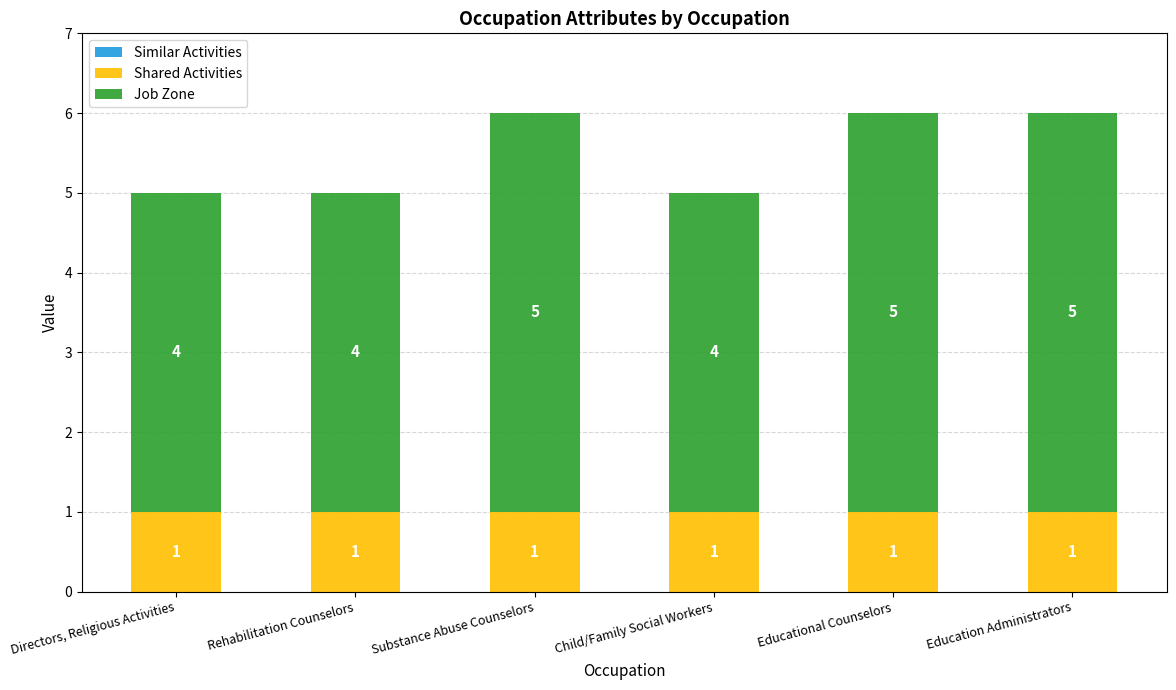

What is the total value across all series at Child/Family Social Workers?

5